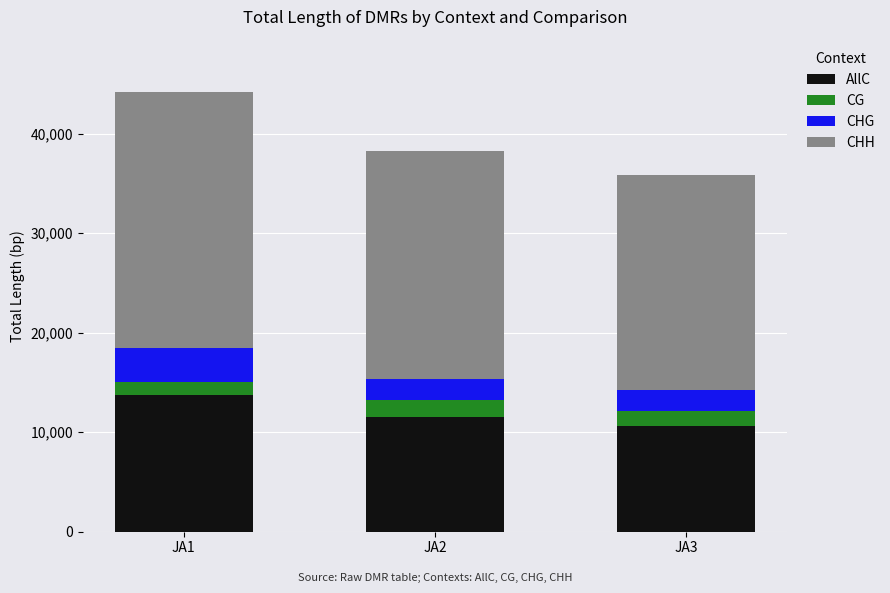

What is the total value across all series at JA2?

38301